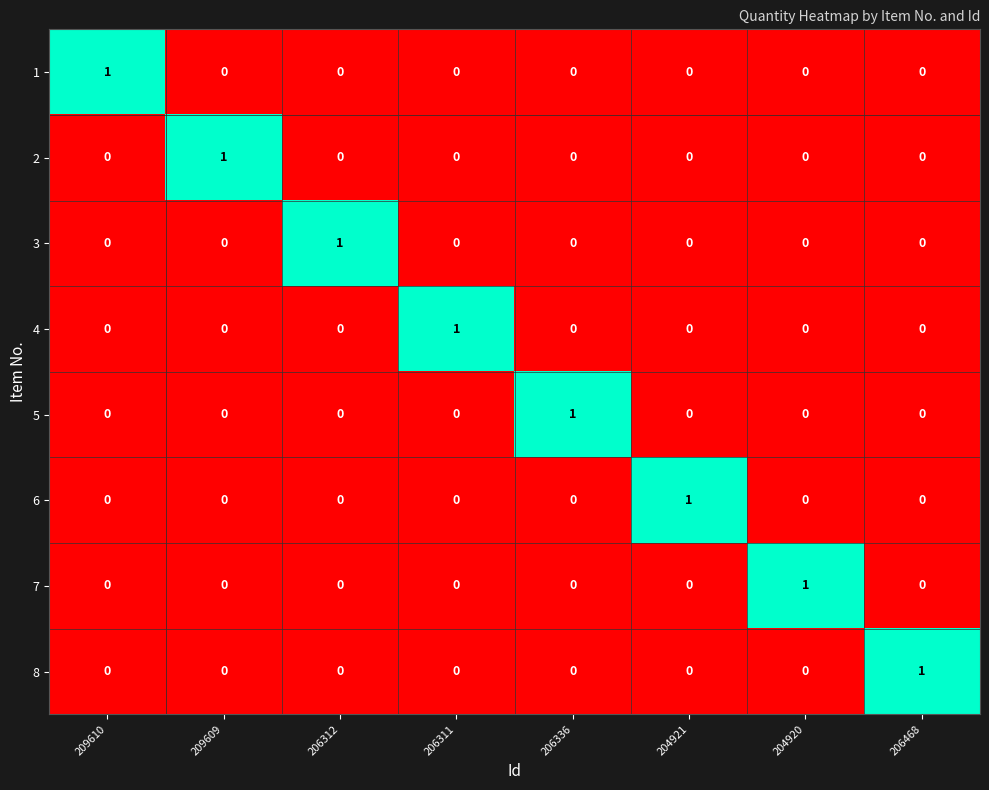

The value of 2 at 206336 is 0. True or false?

True